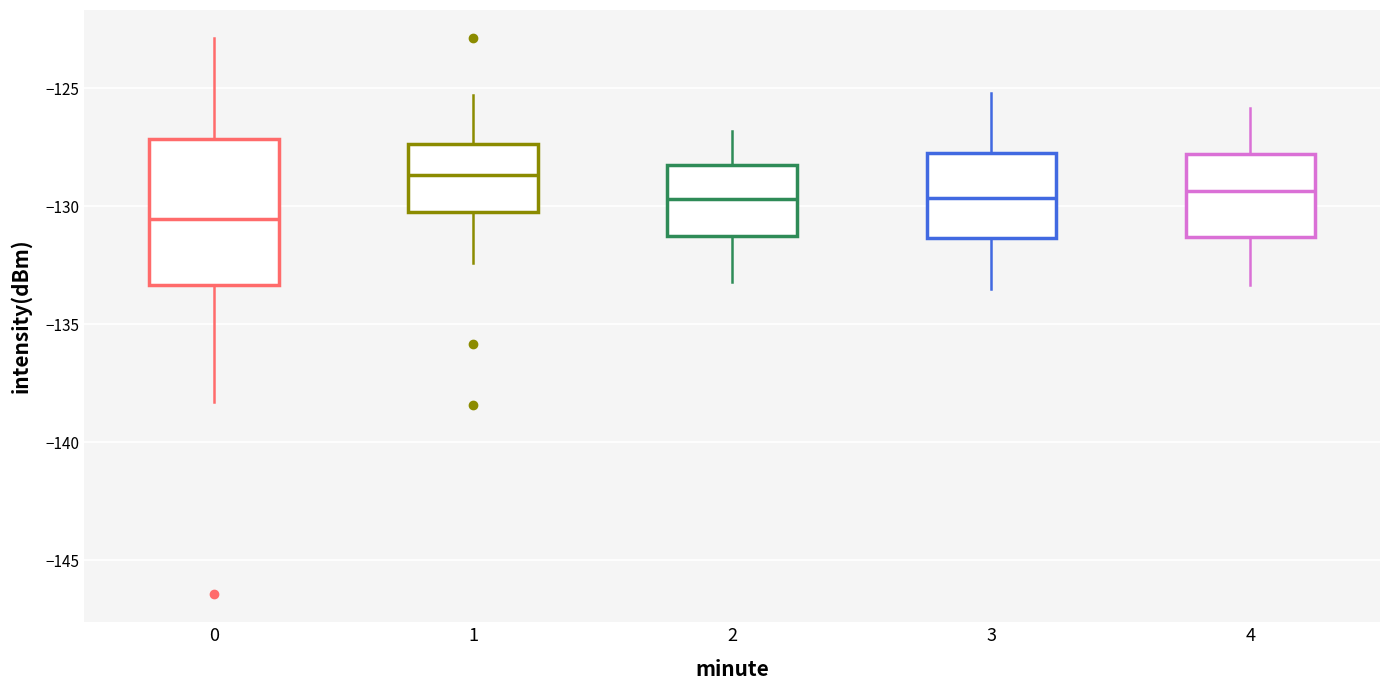

Where does the upper whisker of the box at x = 3 end on the y-axis? The values are not printed on the chart, so give them approximately, as read against the axis.

-125.0